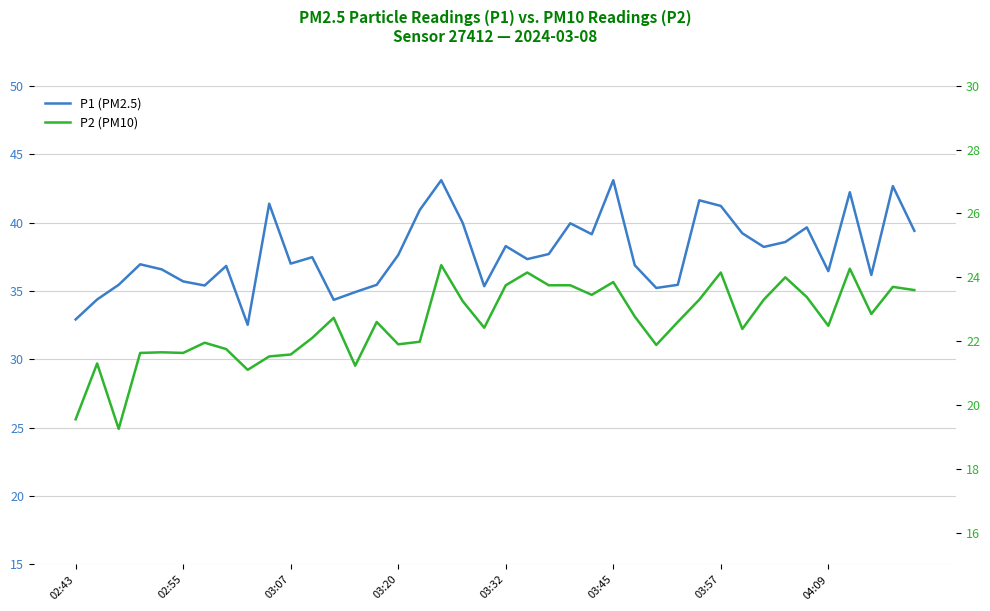

What is the greatest value displayed?

43.1